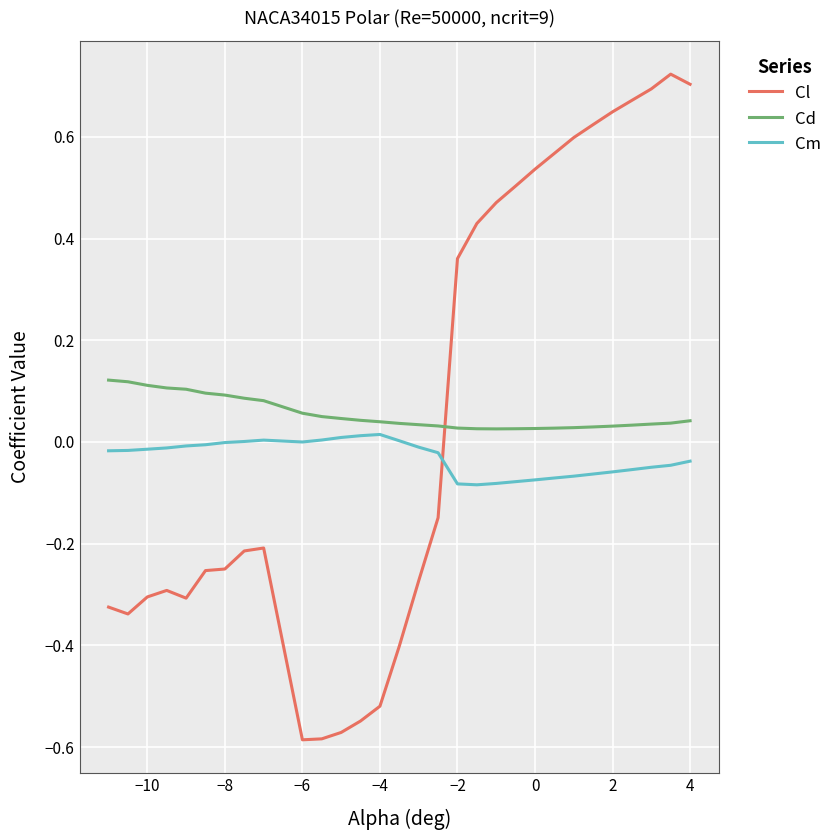

True or false: Cm and Cd cross at least once.

False